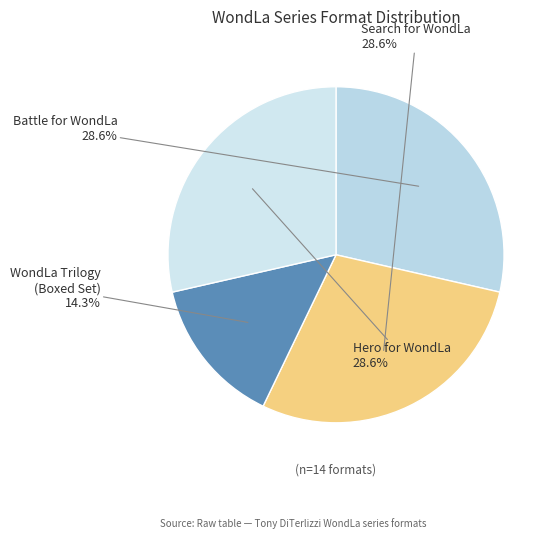

How much of the chart is everything except Hero for WondLa?

71.4%